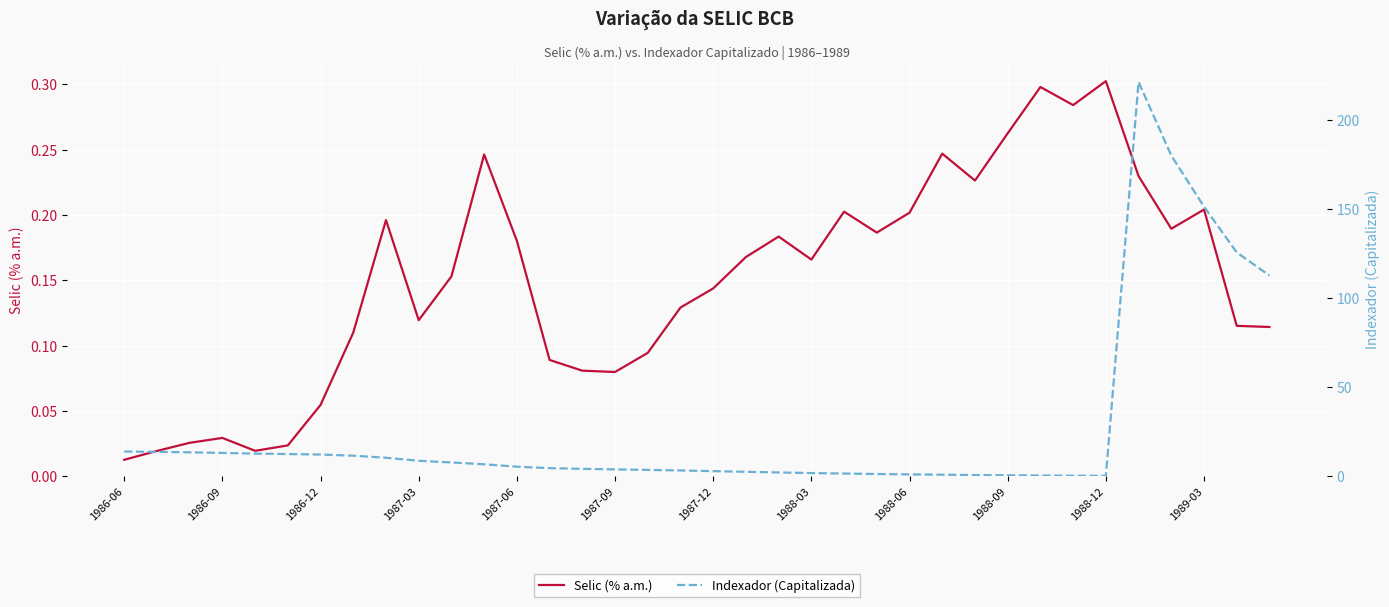

Which series ends up on top after the final intersection of Indexador (Capitalizada) and Selic (% a.m.)?

Indexador (Capitalizada)